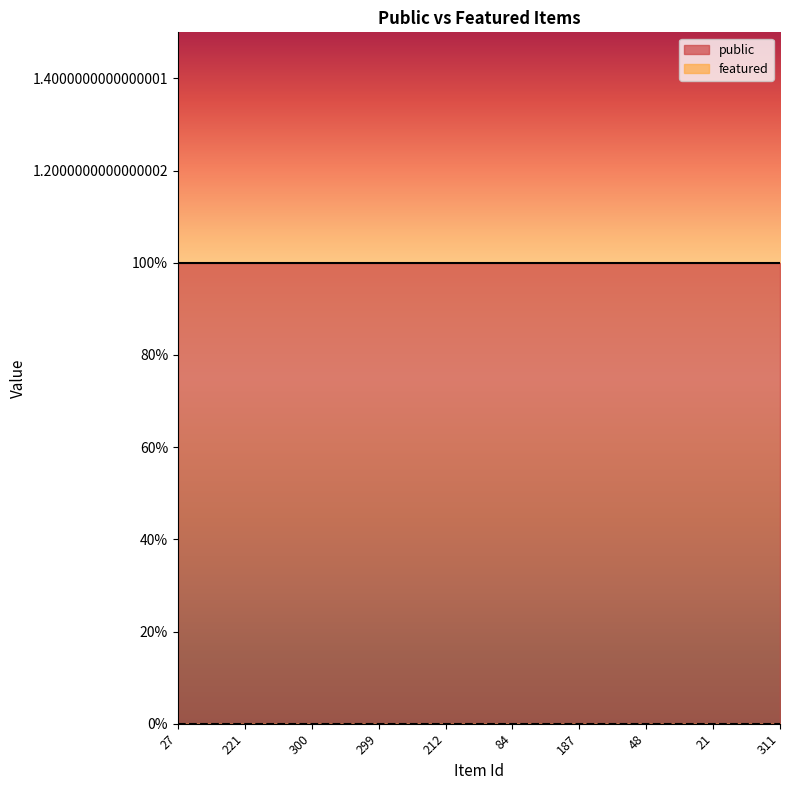

Where is public nearest to the value 1?

27